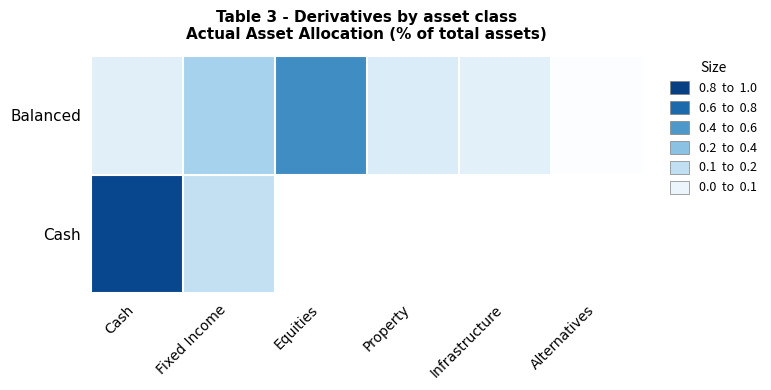

Count the number of data series in this chart.

2